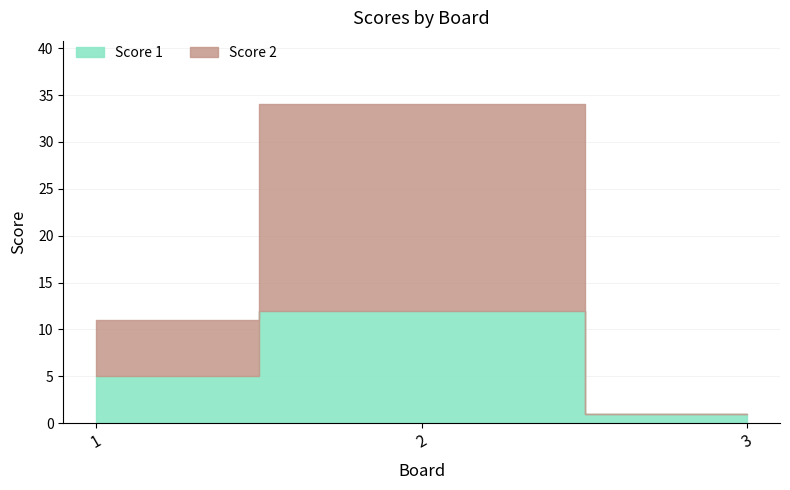

Is it true that Score 2 equals 2 at 1?

False